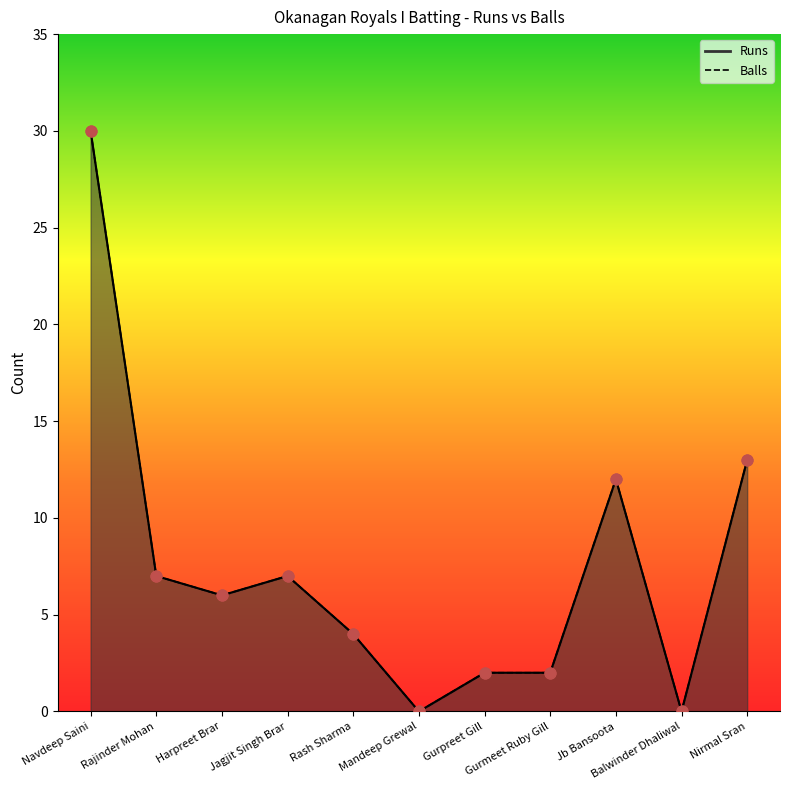

Which series reaches the minimum Y coordinate?

Runs